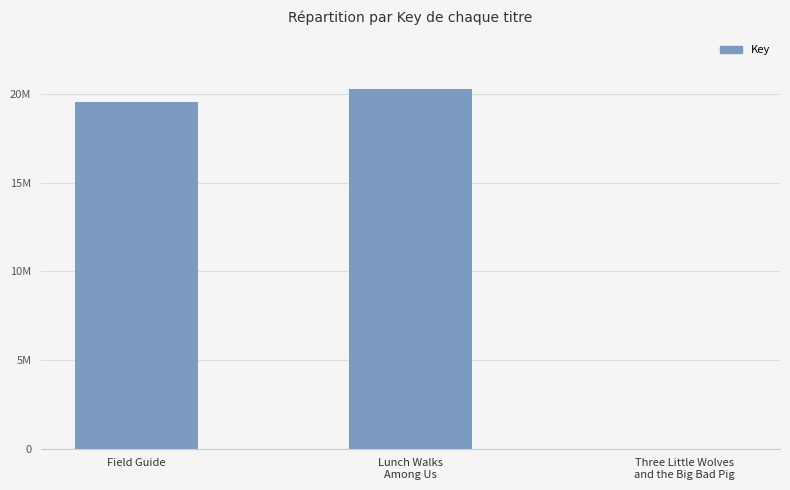

What is the approximate value at Lunch Walks
Among Us, to the nearest 100?

20280700